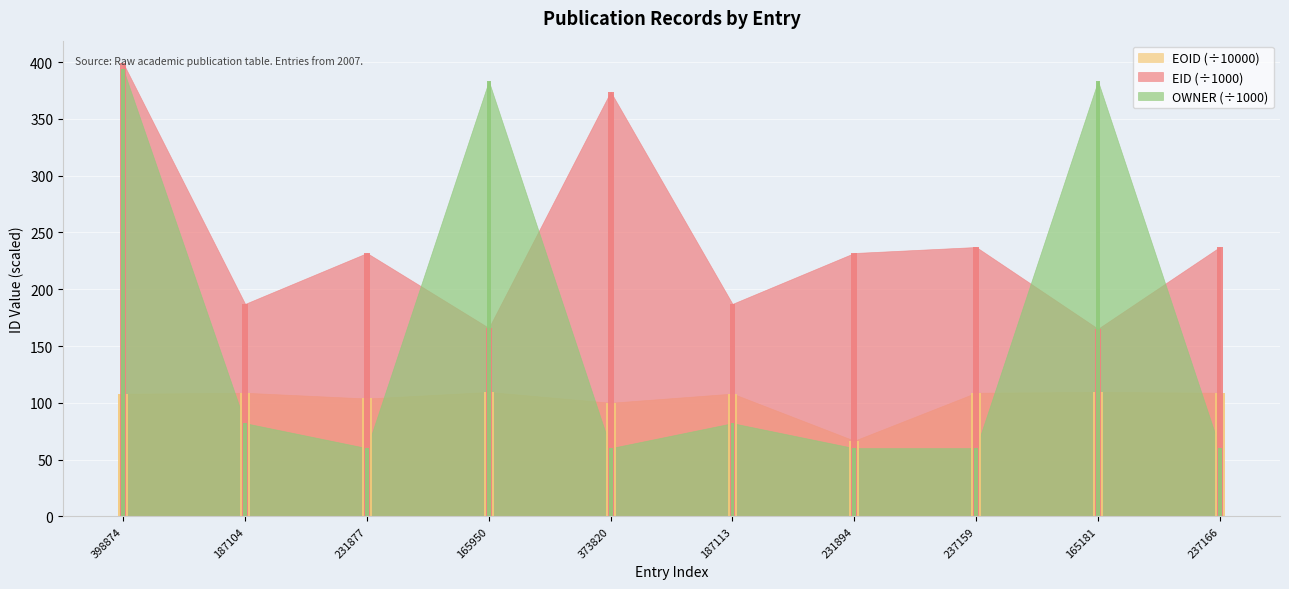

Which series has the largest total across all categories?

EID